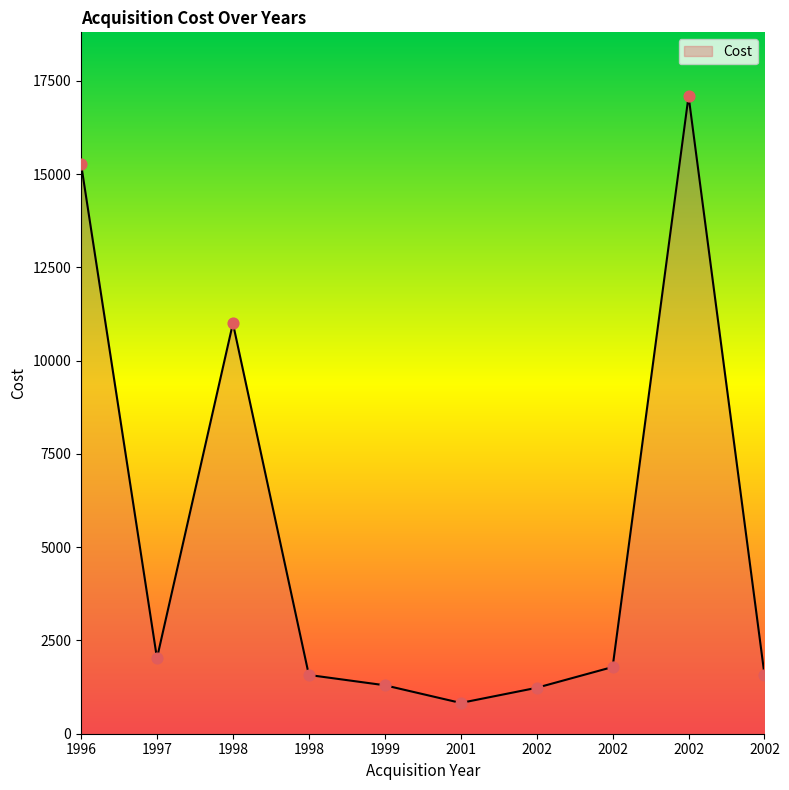

Which has a higher value, 2002 or 1998?

1998